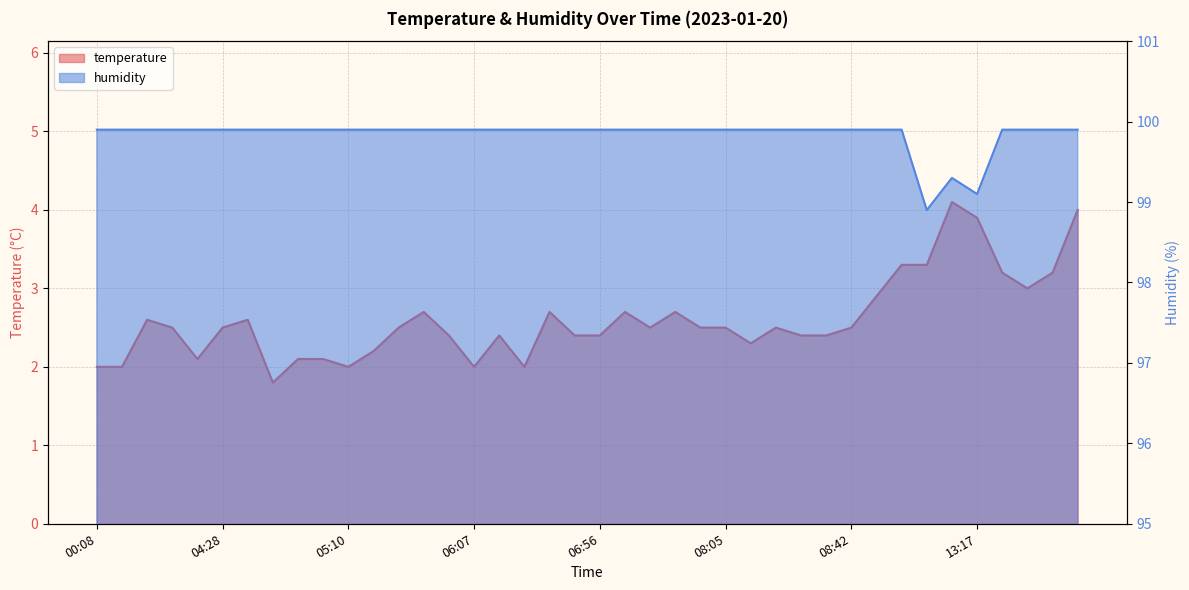

True or false: humidity and temperature intersect in this chart.

False